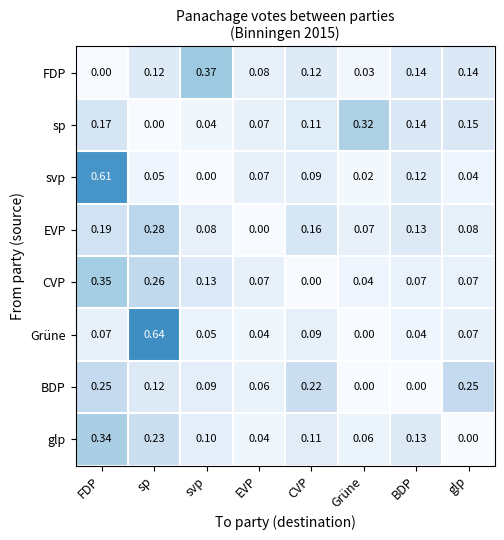

Which series has the largest range (max minus min)?

Grüne